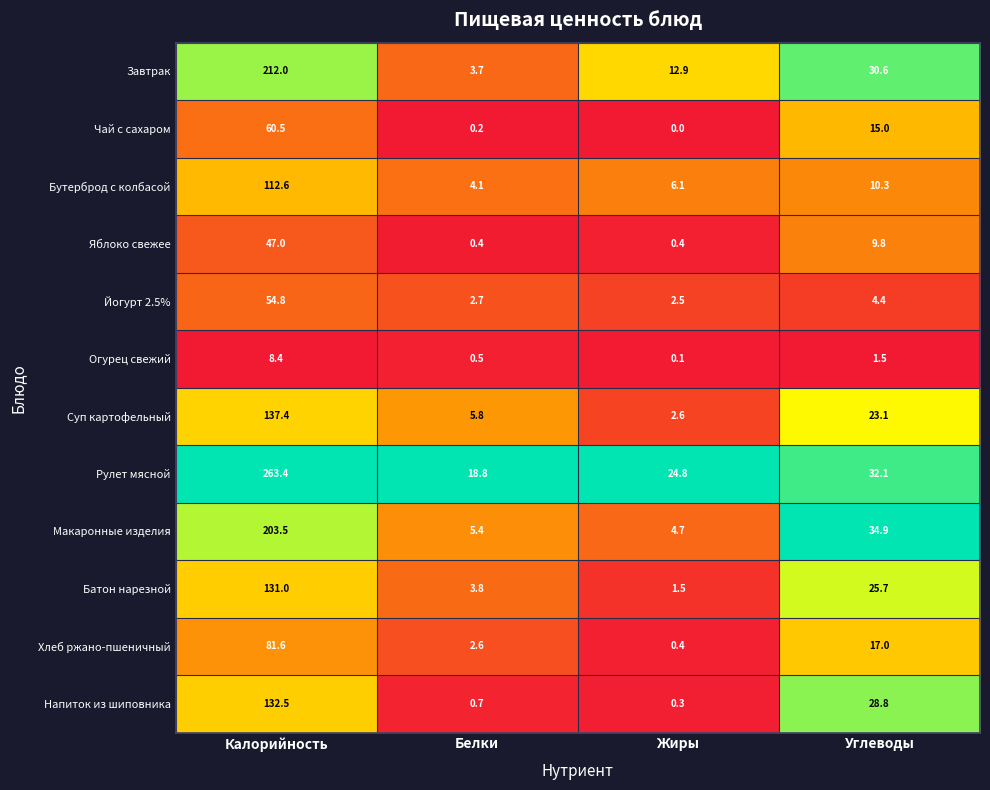

What is the difference between the Макаронные изделия values at Калорийность and Белки?

198.1